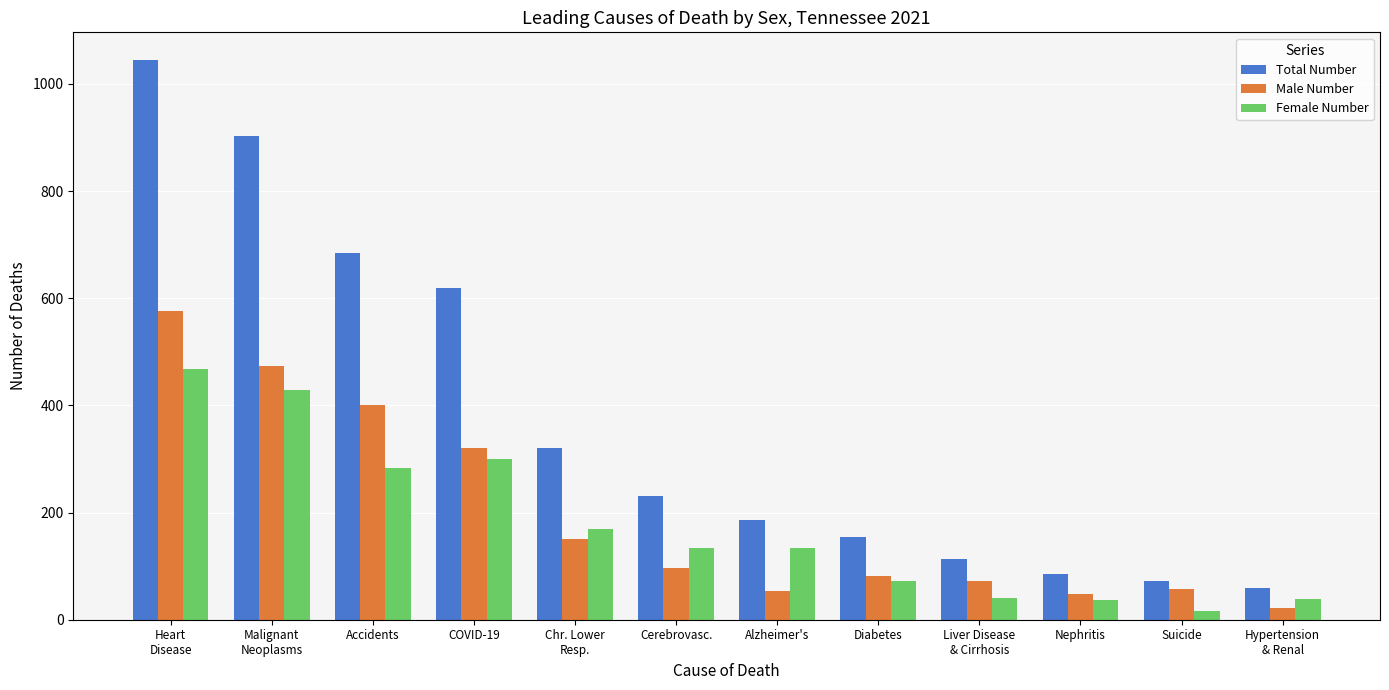

Count the number of categories in the chart.

12